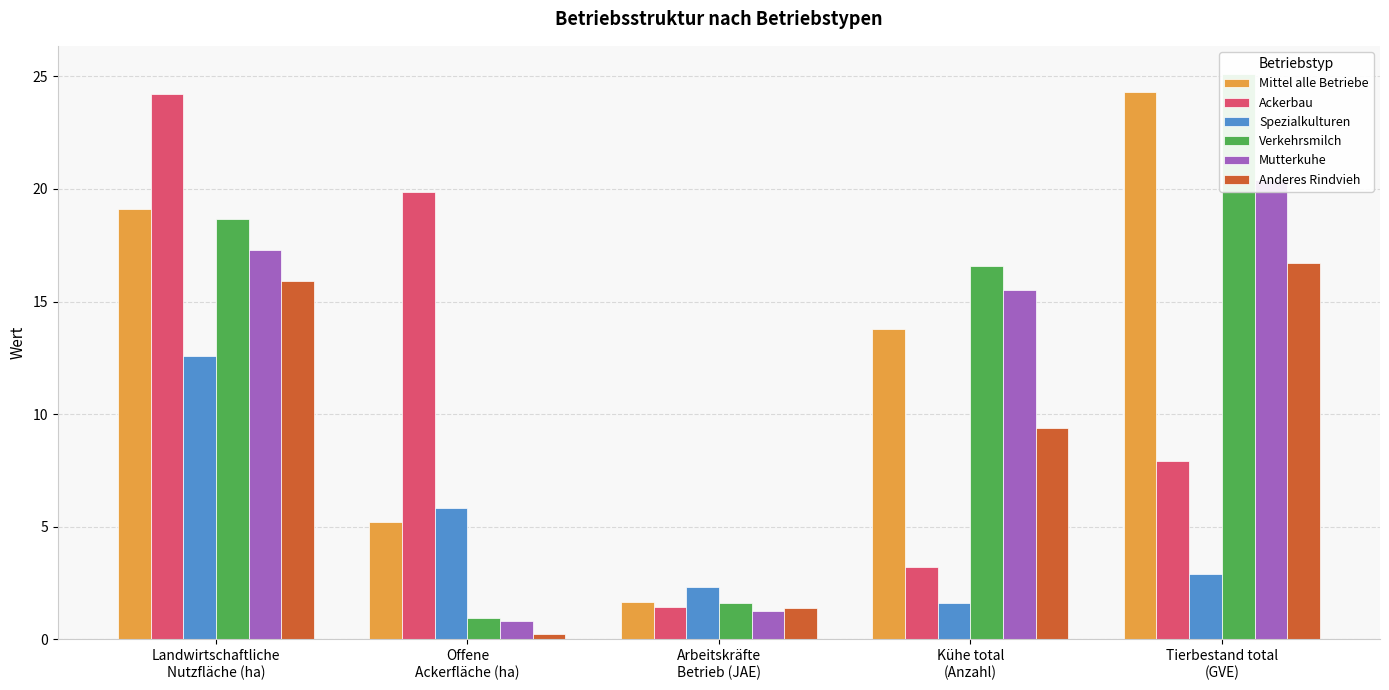

The value of Anderes Rindvieh at Kühe total
(Anzahl) is 4.1. True or false?

False